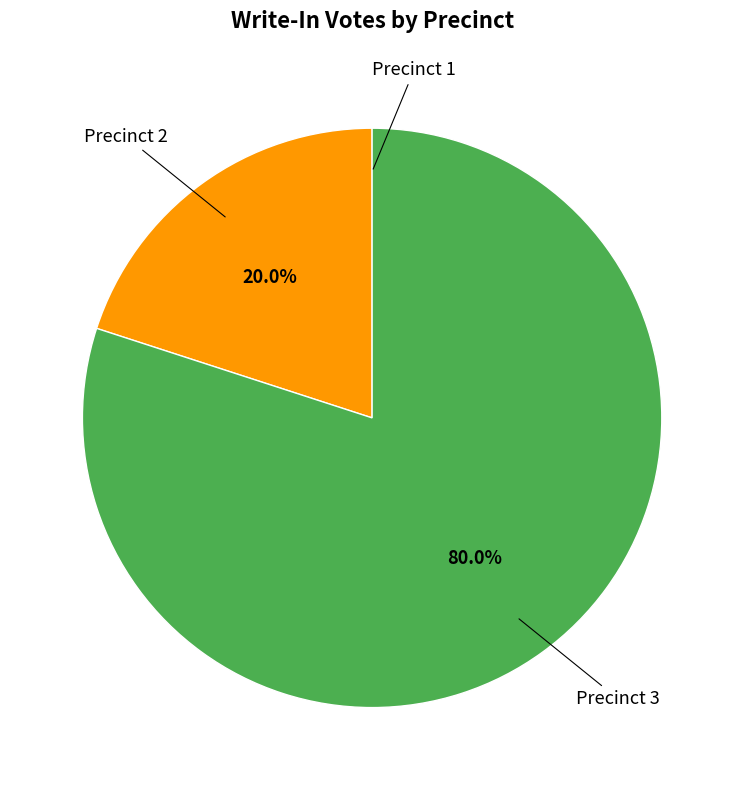

Is there a majority slice in this chart?

Yes